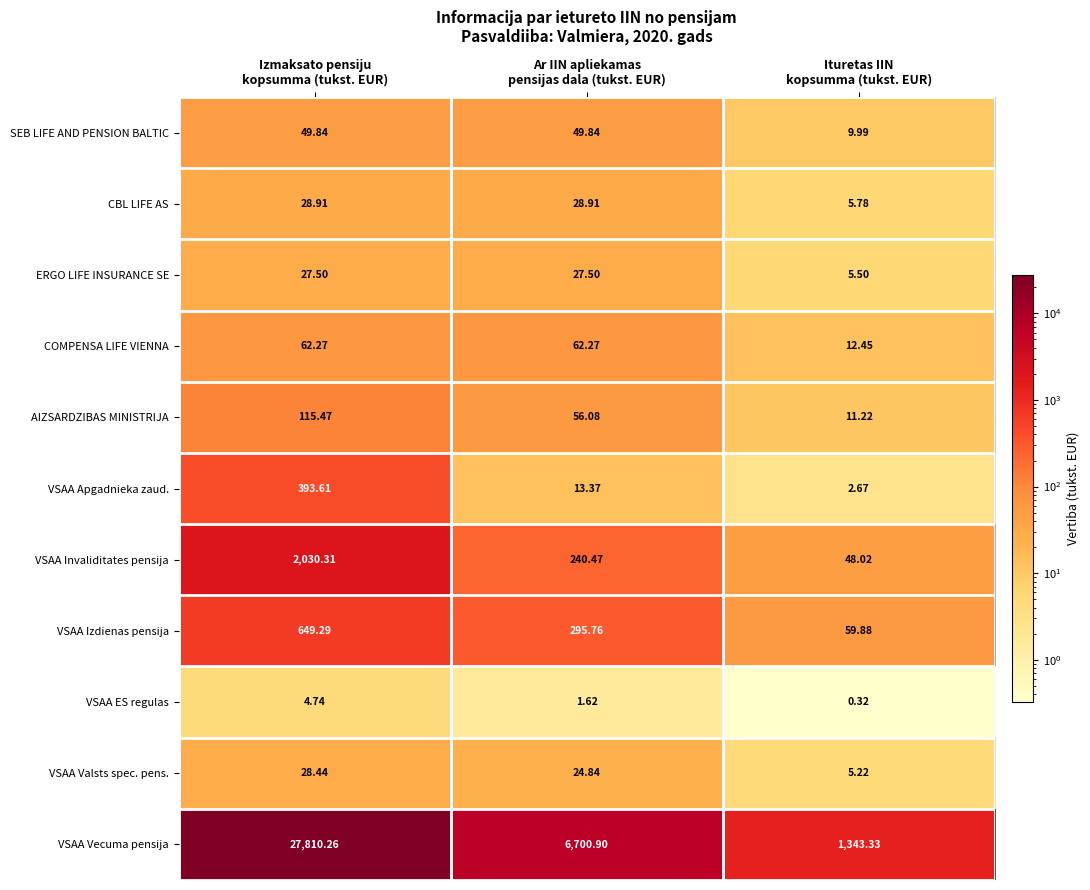

List the series in order of their peak value, highest first.

VSAA Vecuma pensija, VSAA Invaliditates pensija, VSAA Izdienas pensija, VSAA Apgadnieka zaud., AIZSARDZIBAS MINISTRIJA, COMPENSA LIFE VIENNA, SEB LIFE AND PENSION BALTIC, CBL LIFE AS, VSAA Valsts spec. pens., ERGO LIFE INSURANCE SE, VSAA ES regulas